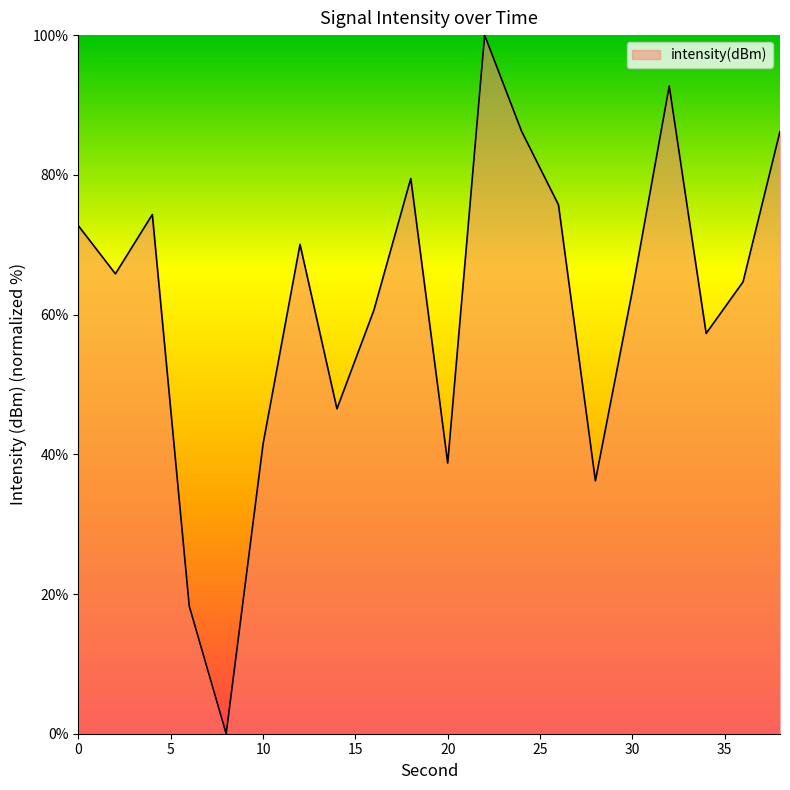

Does the chart have visible grid lines?

No